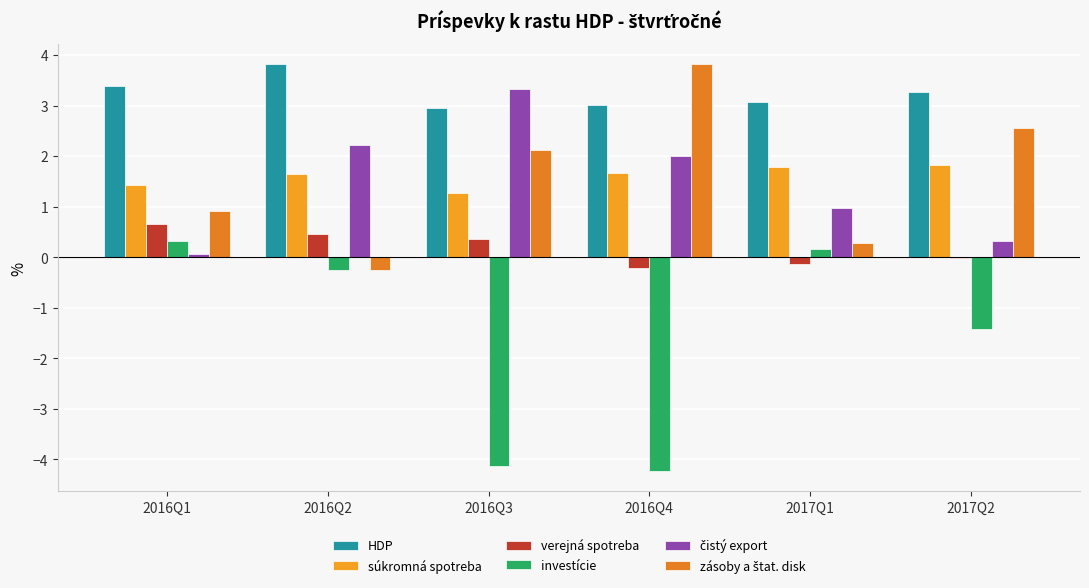

How many categories are shown in the chart?

6